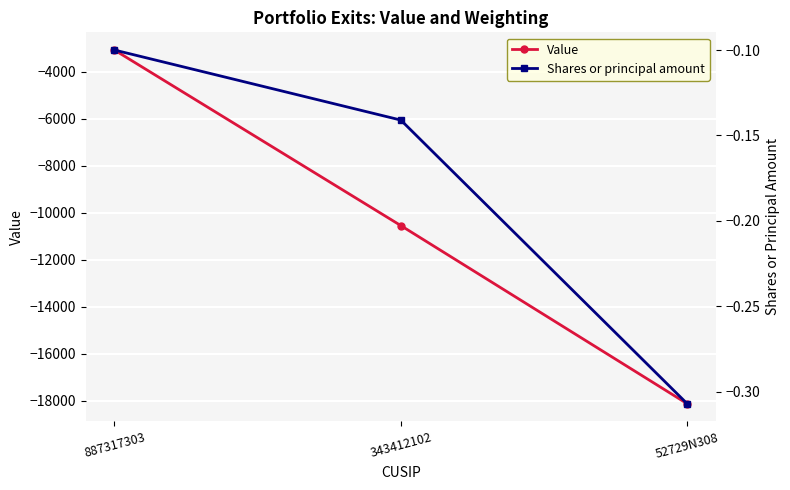

True or false: Value has a value of -3078.0 at 887317303.

True